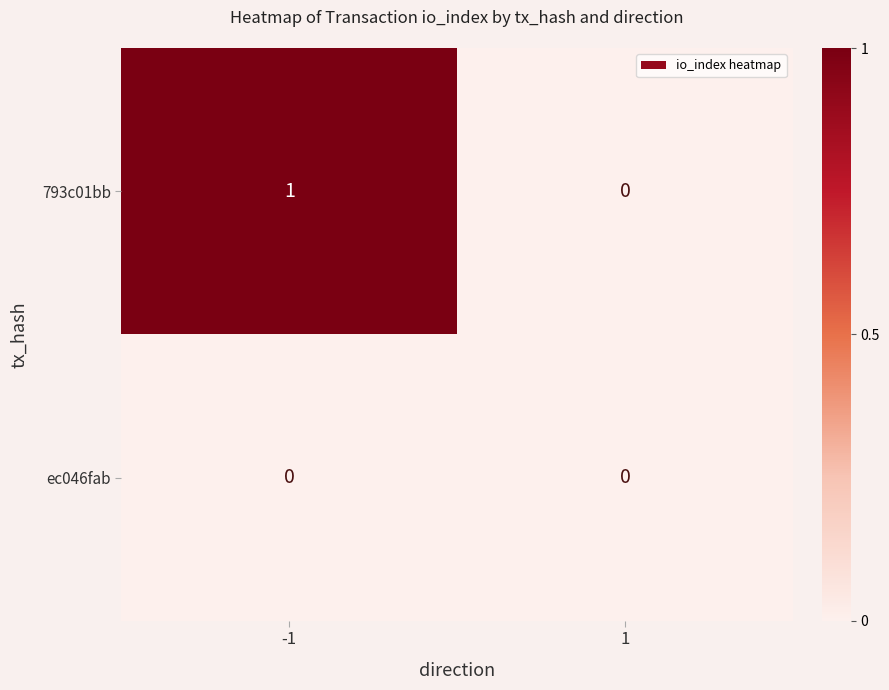

Which series changed the most between -1 and 1?

793c01bb